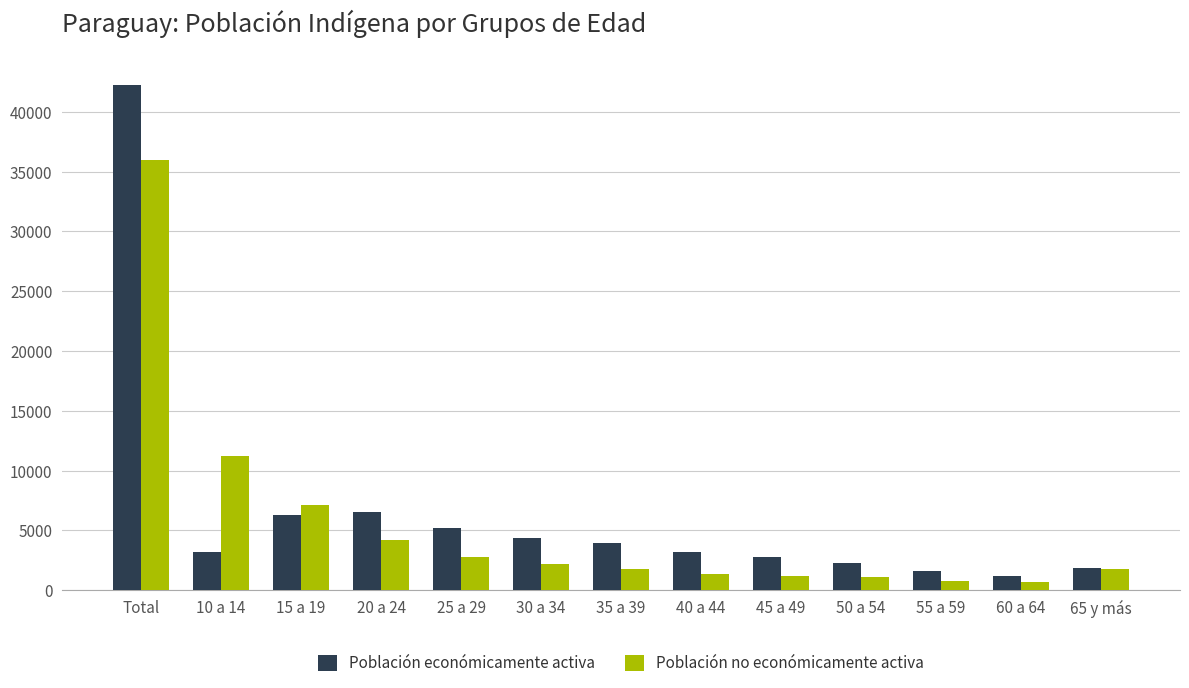

Which series changed the most between 15 a 19 and 40 a 44?

Población no económicamente activa